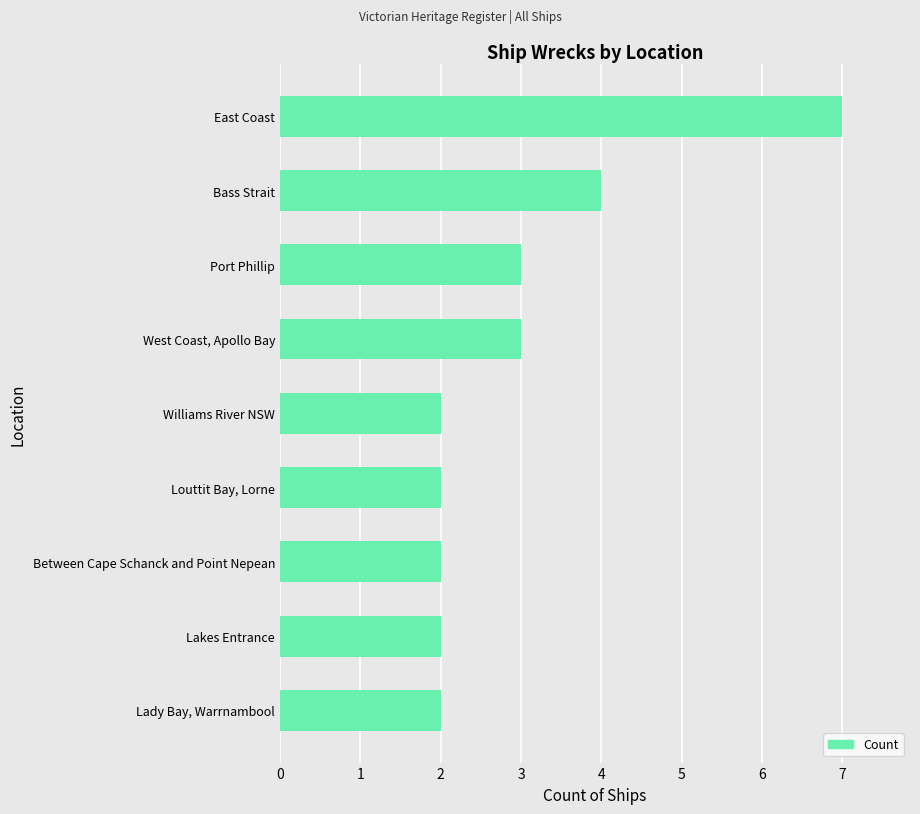

How many distinct data groups are displayed?

1